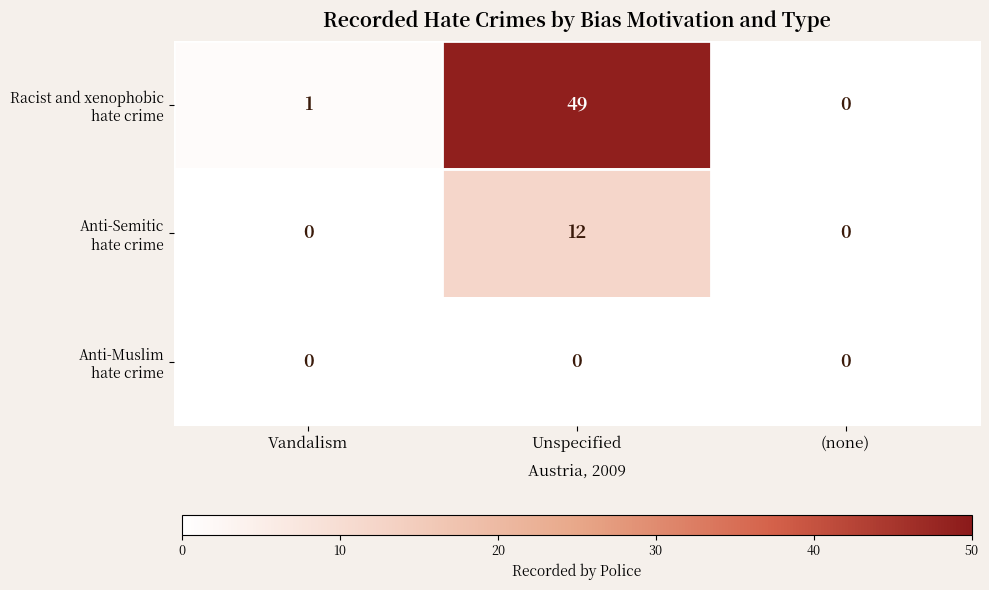

At which category does the chart reach its peak across all series?

Unspecified